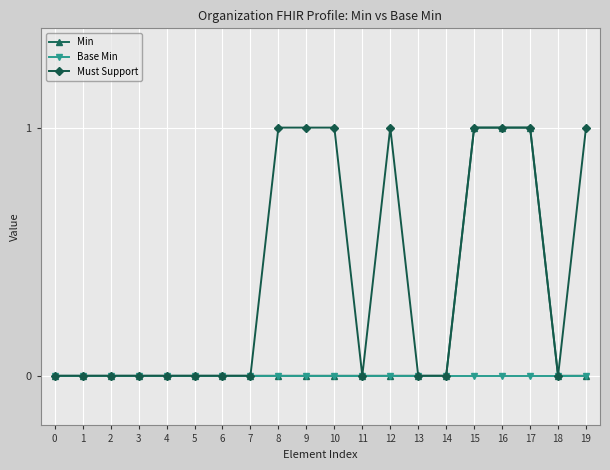

Between 3 and 19, which series saw the biggest shift?

Must Support